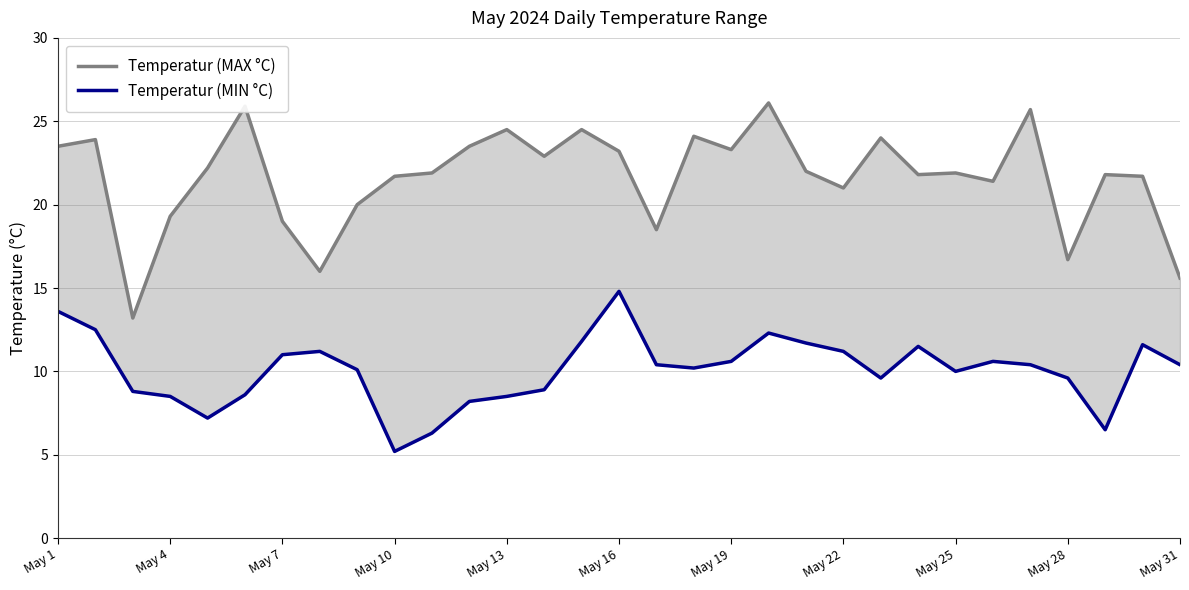

Is the value of Temperatur (MIN °C) at May 13 greater than the value of Temperatur (MAX °C) at 15?

No